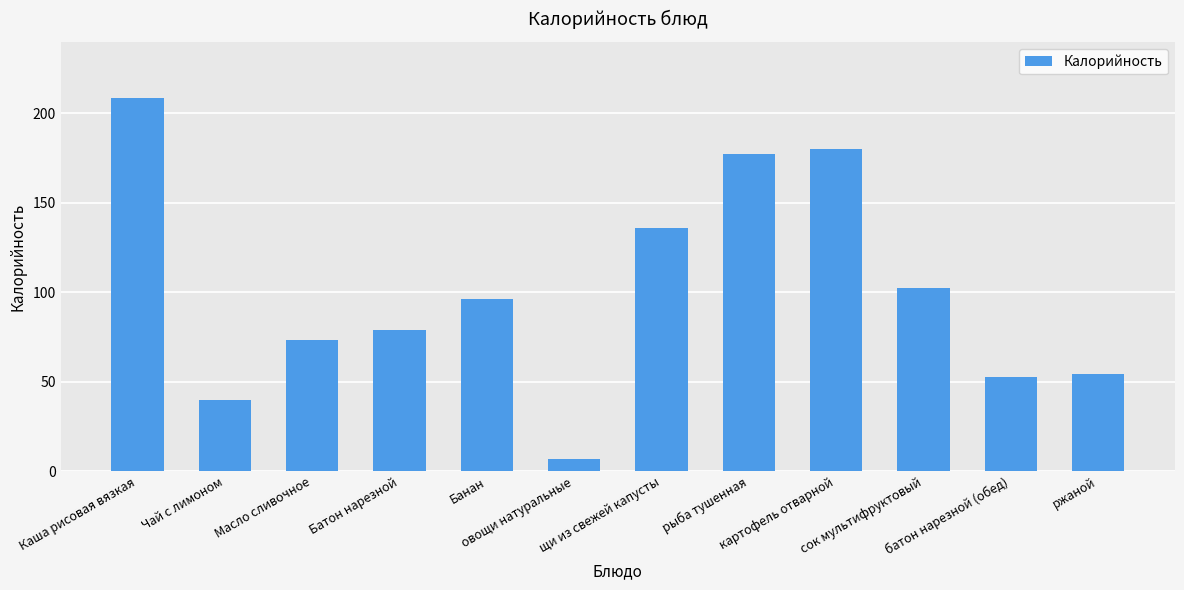

True or false: the data shows 40.0 at Чай с лимоном.

True